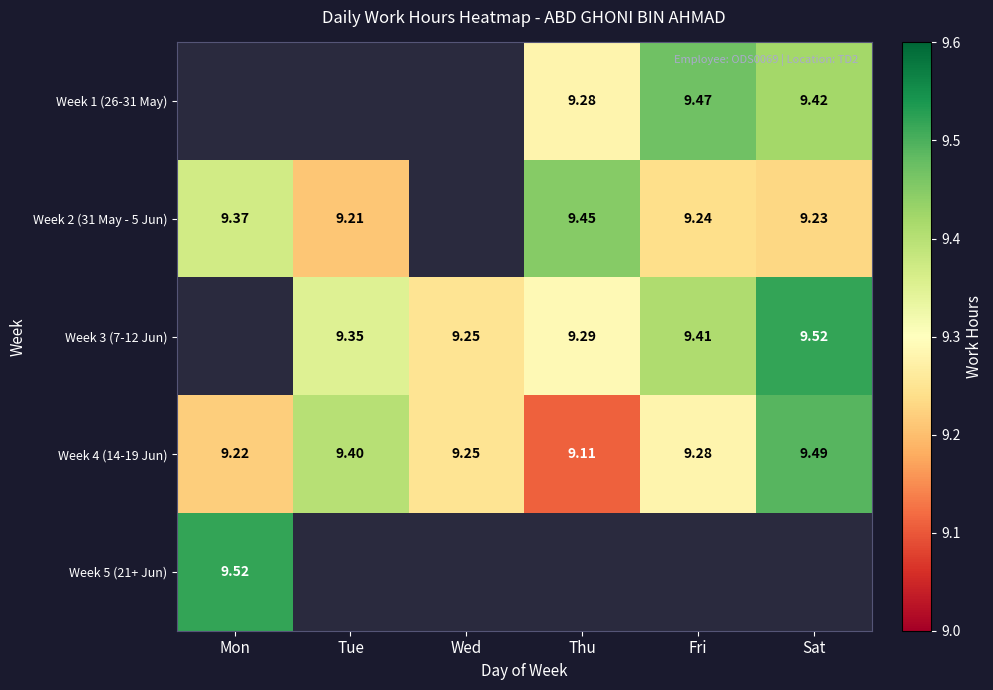

Which category has the lowest value across all series?

Thu